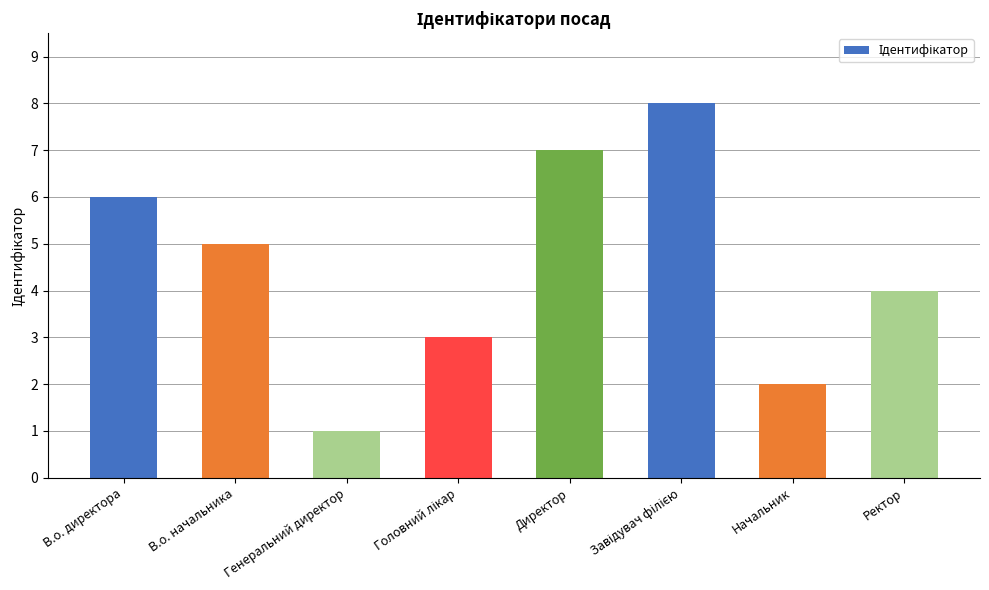

Reading right to left, extract all data points from this chart.

4	2	8	7	3	1	5	6